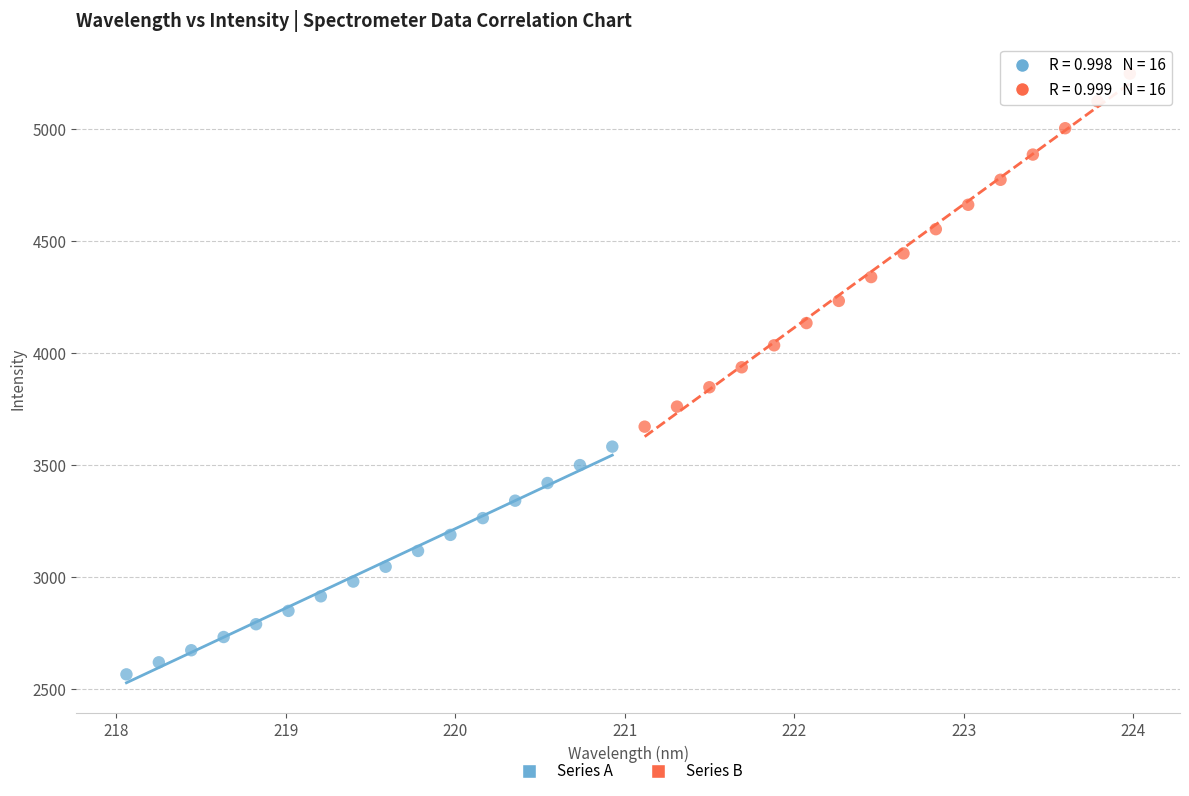

Which series has the widest spread of Y values?

Series B